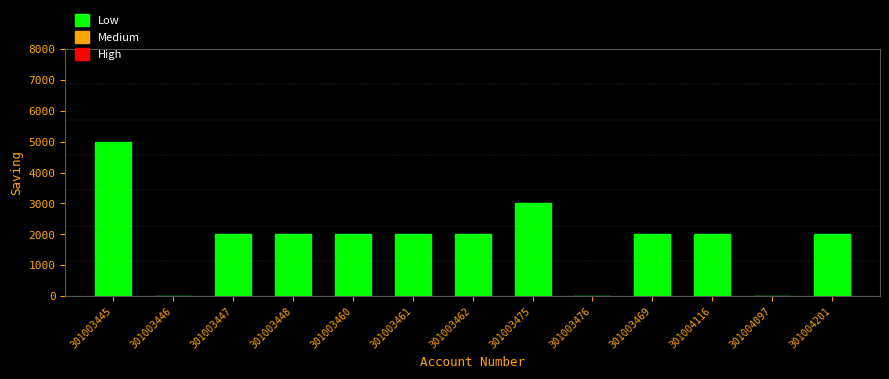

Reading left to right, list all the values displayed in this chart.

301003445=5000	301003446=0	301003447=2000	301003448=2000	301003460=2000	301003461=2000	301003462=2000	301003475=3000	301003476=0	301003469=2000	301004116=2000	301004097=0	301004201=2000